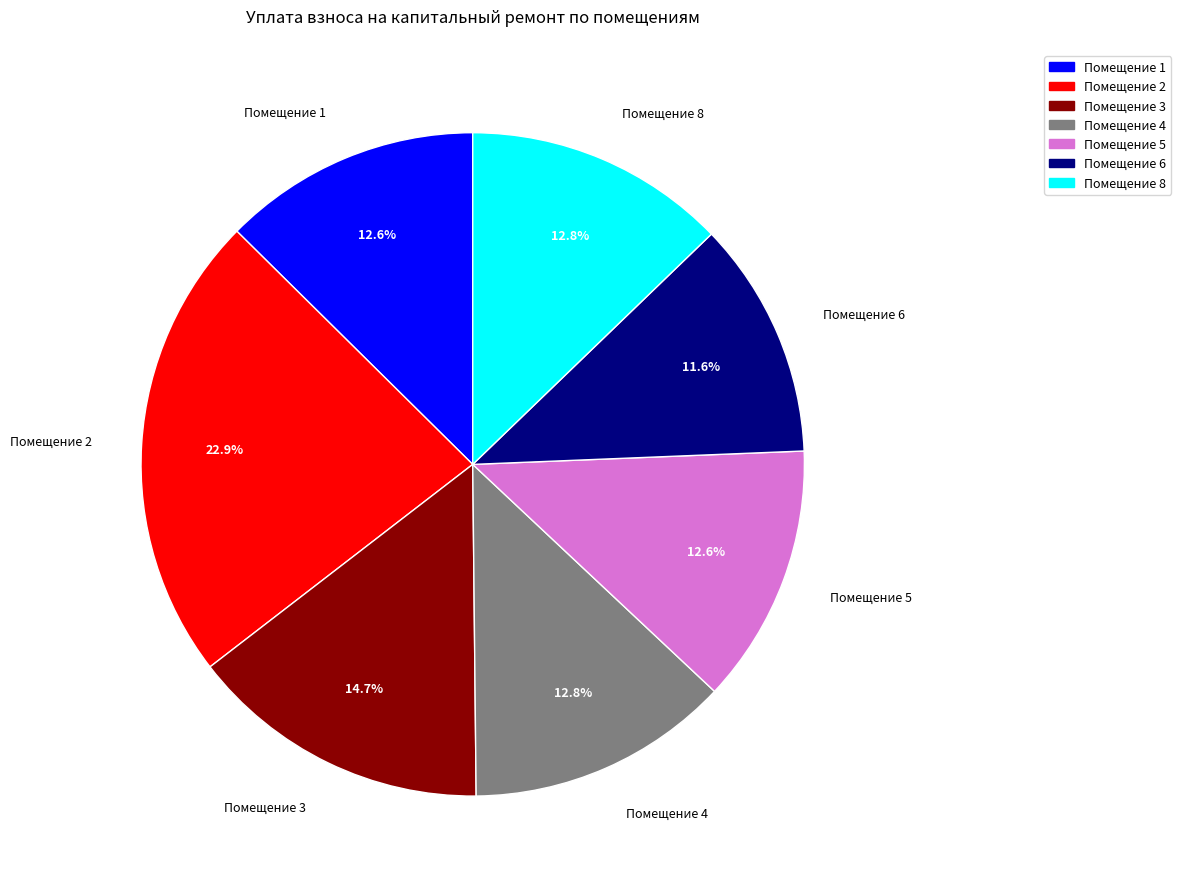

Combined, do Помещение 4 and Помещение 8 account for over 50%?

No